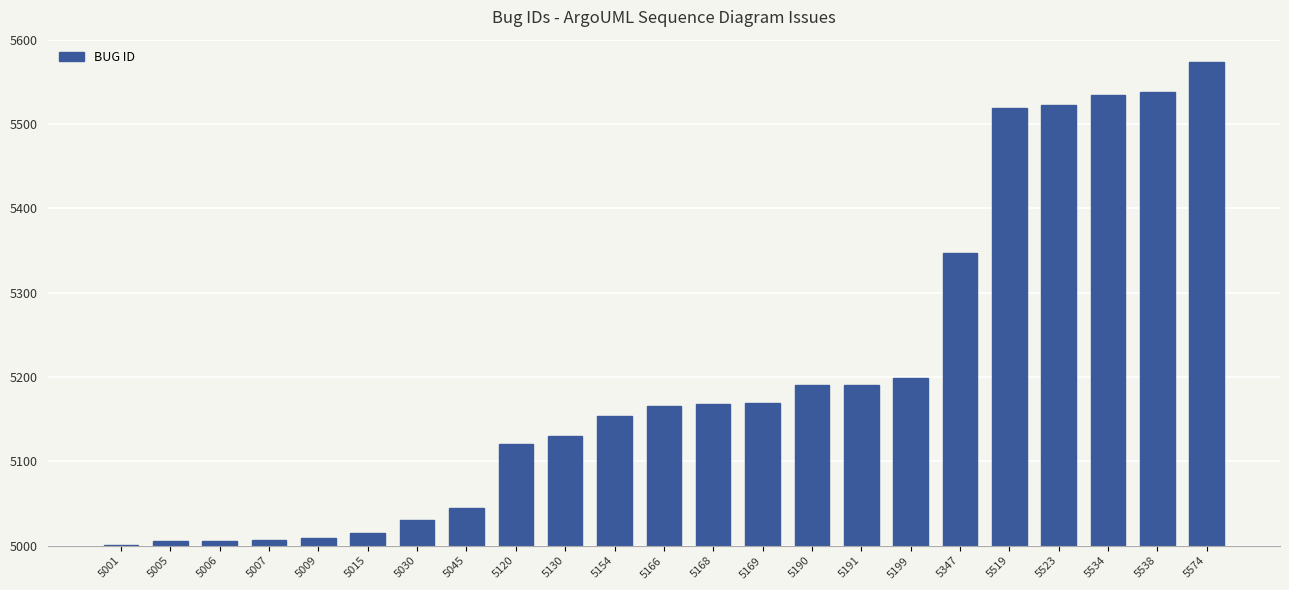

What is the average value?

5202